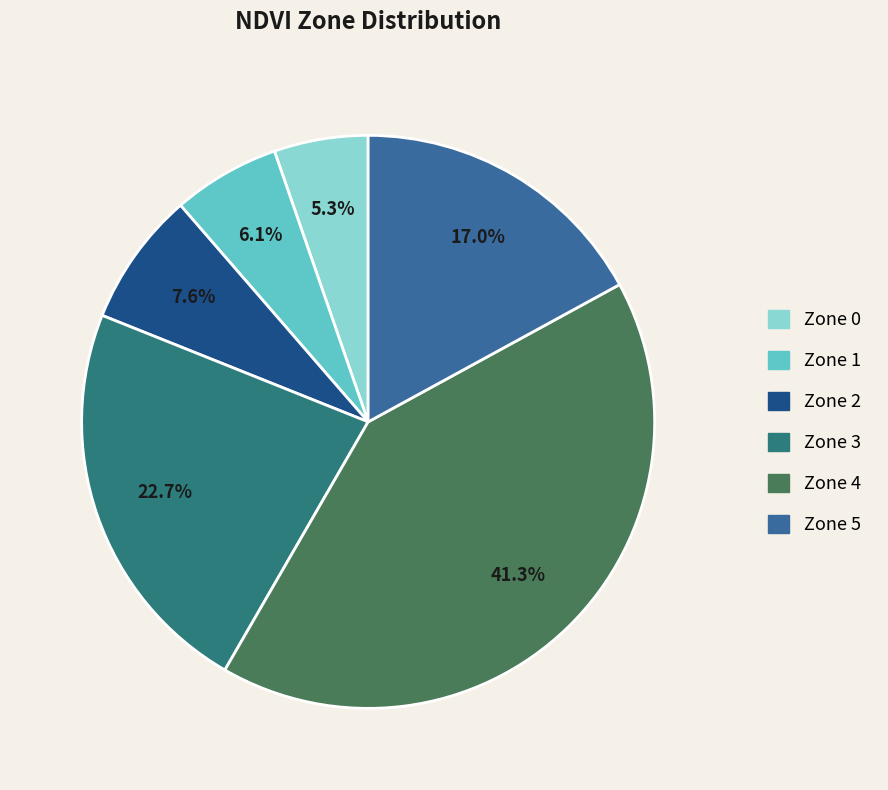

Rank the categories by value from lowest to highest.

Zone 0, Zone 1, Zone 2, Zone 5, Zone 3, Zone 4